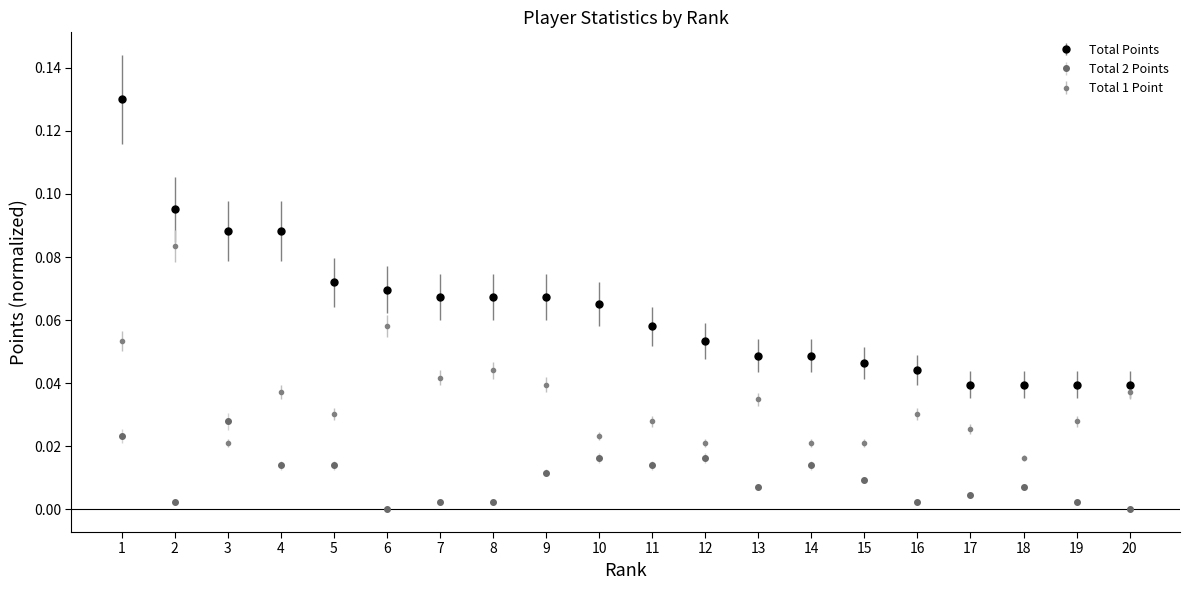

List the series in order of their overall mean, highest first.

Total Points, Total 1 Point, Total 2 Points